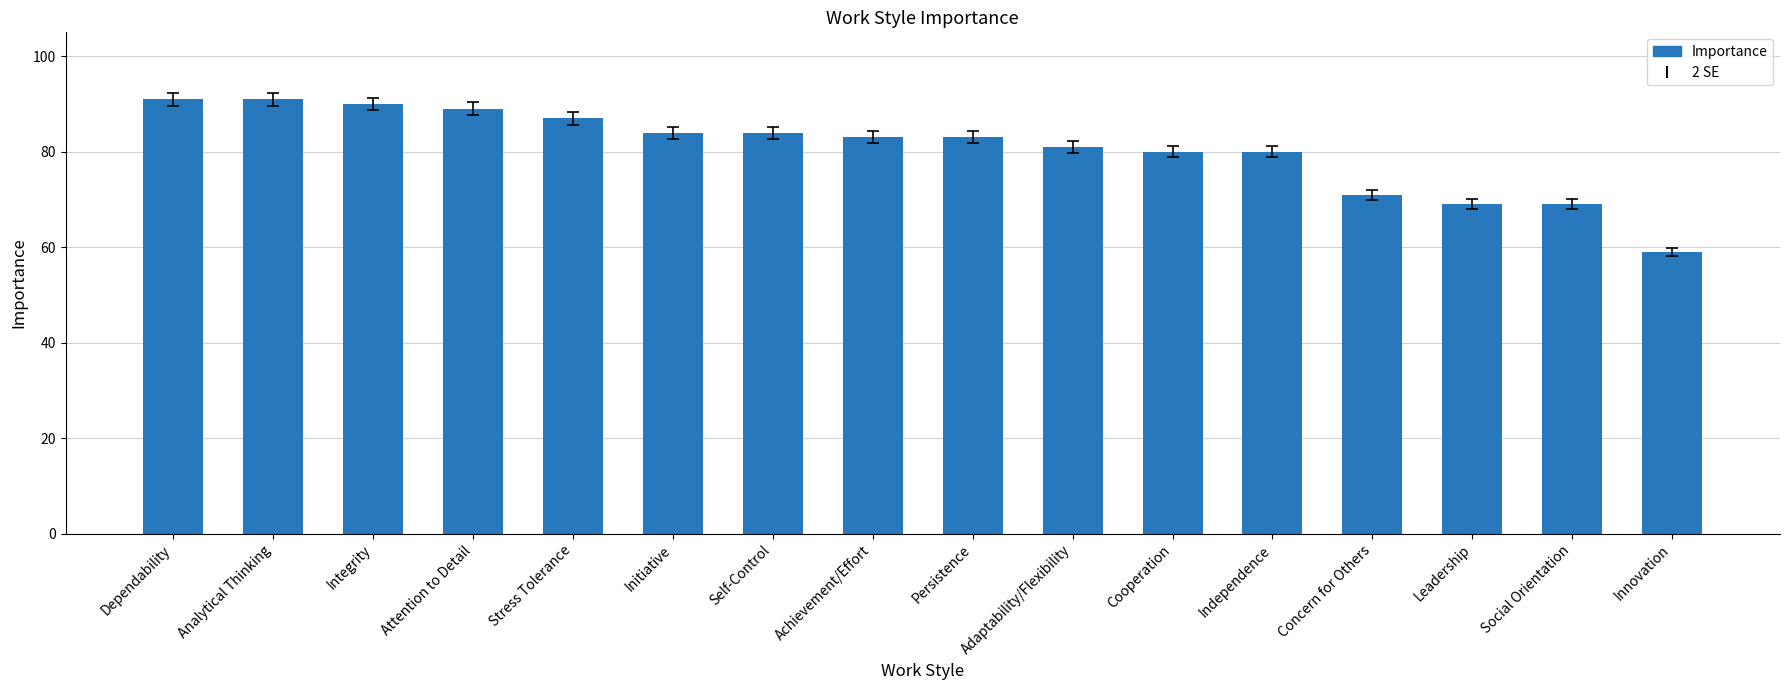

What is the smallest value displayed?

59